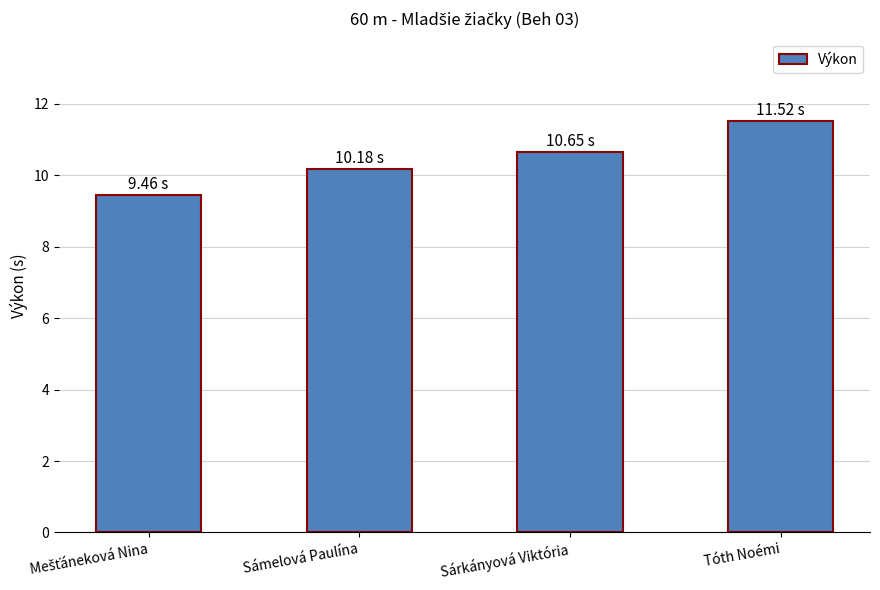

Is it true that the value at Sámelová Paulína is 6.4?

False